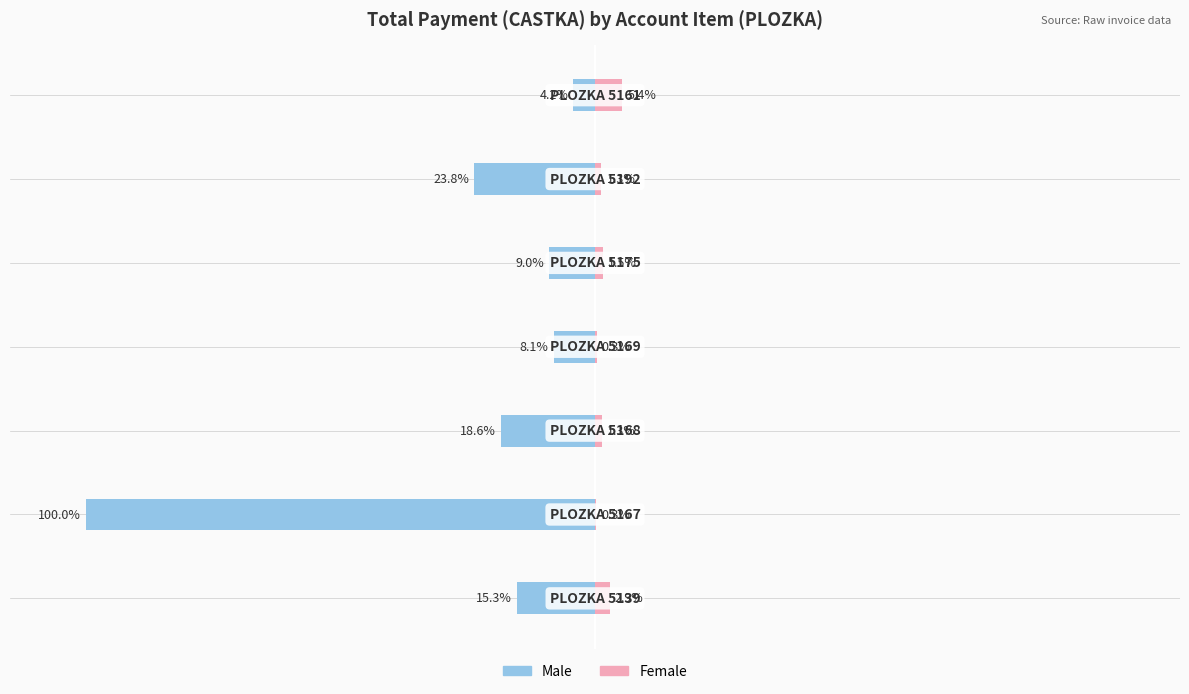

List the series in order of their peak value, highest first.

Female, Male